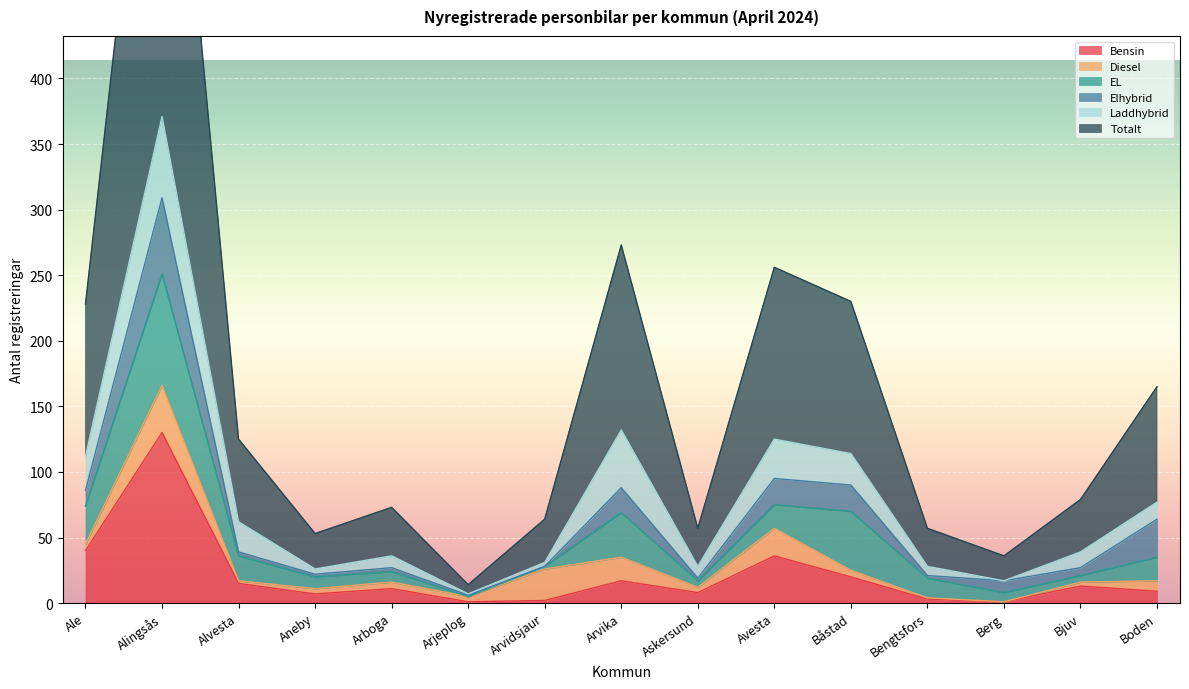

Between Askersund and Bjuv, which is larger?

Bjuv